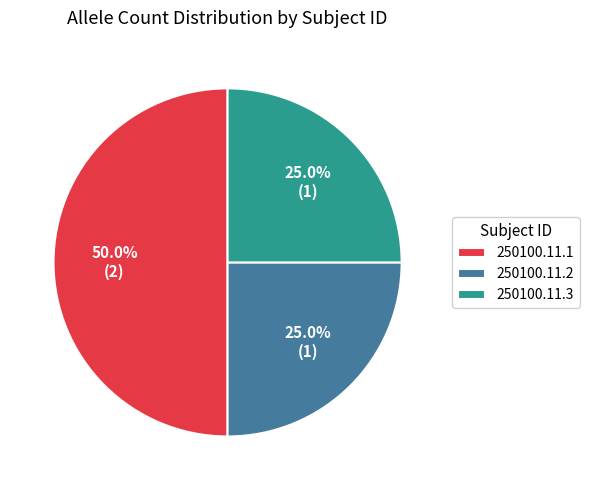

Approximately how many times larger is the value at 250100.11.3 compared to 250100.11.1?

0.5